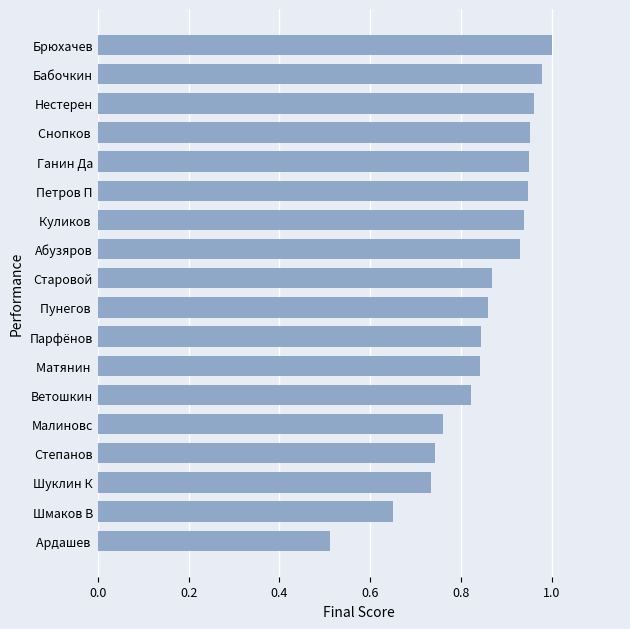

The chart shows a value of 1.5 at Снопков . True or false?

False